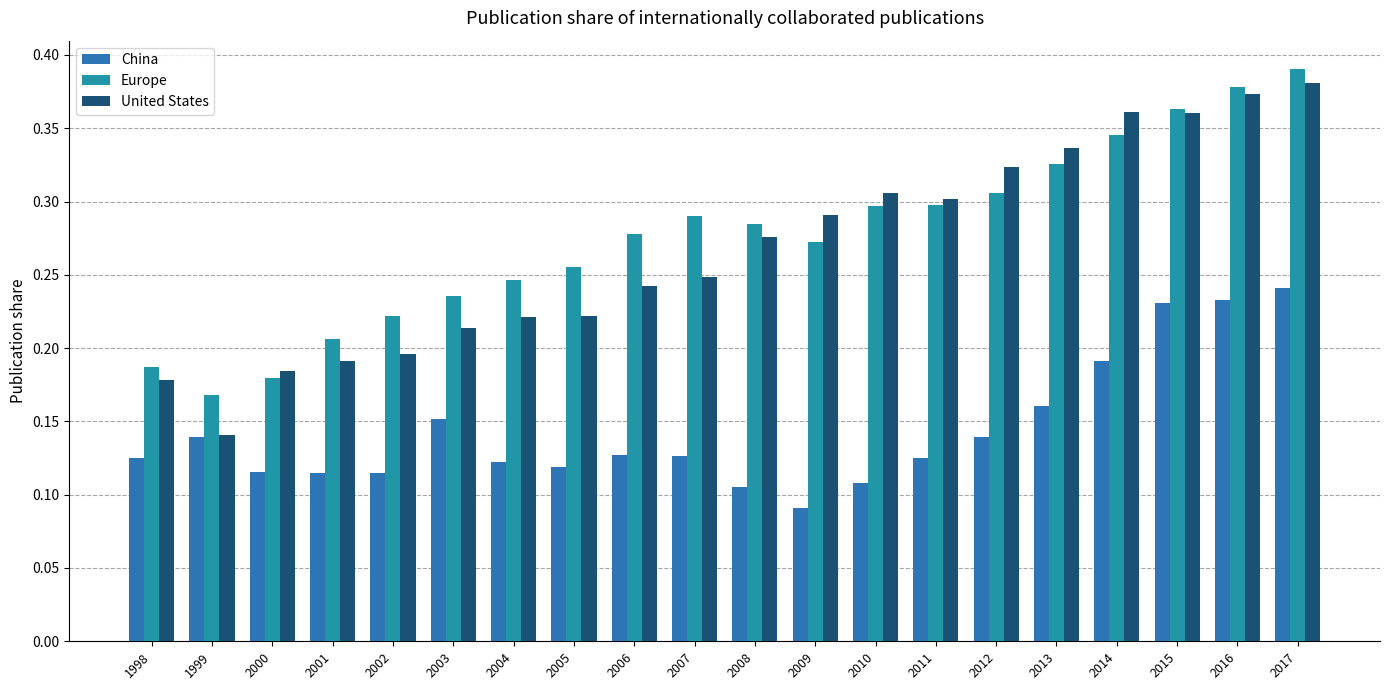

The Europe series shows 0.3 at 2007. True or false?

True